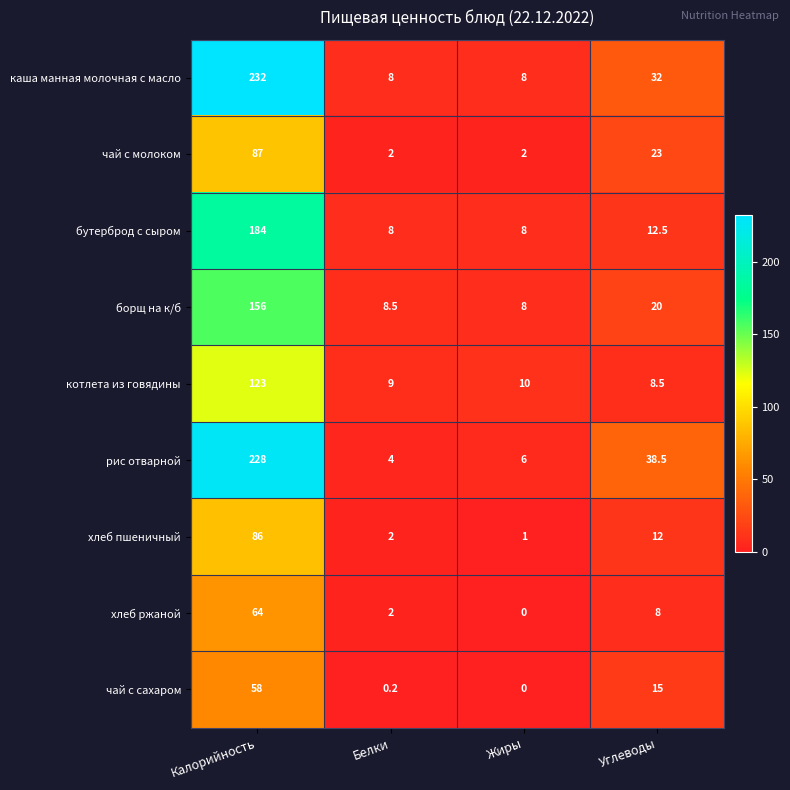

How many positive values does the чай с сахаром series have?

3